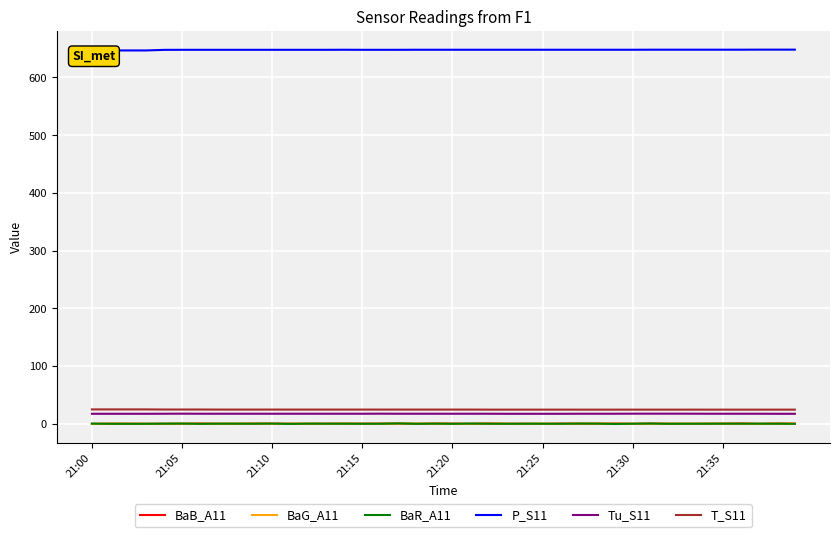

The T_S11 series shows 24.3 at 21:35. True or false?

True